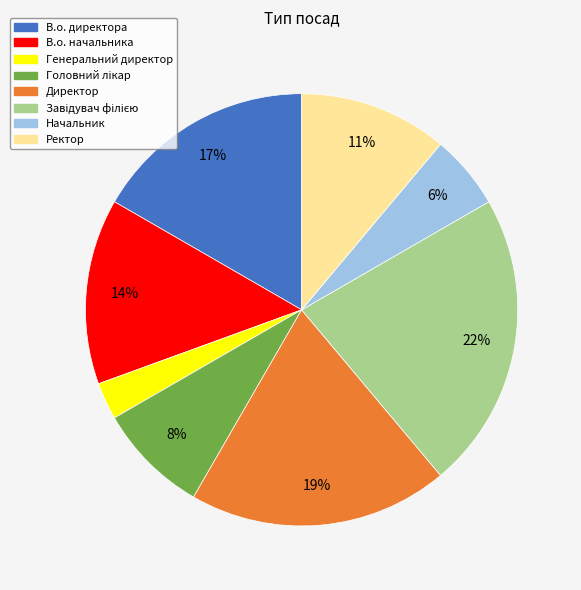

Between Генеральний директор and Начальник, which is larger?

Начальник